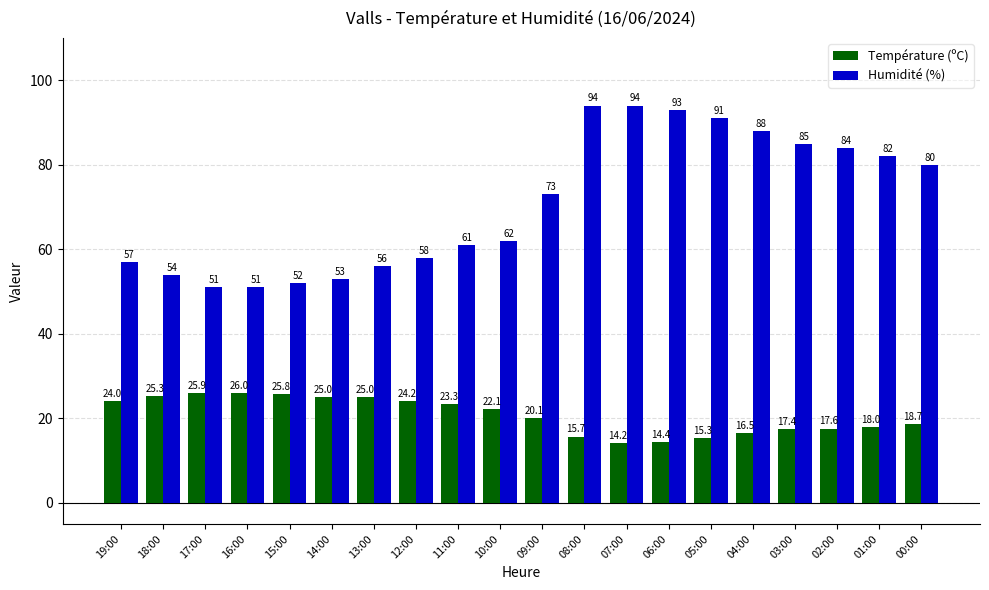

What position from the right is 02:00?

3